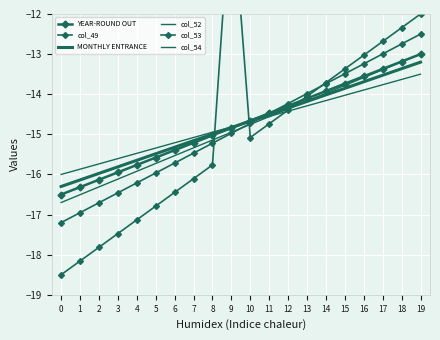

At which category is the sum across all series the highest?

19